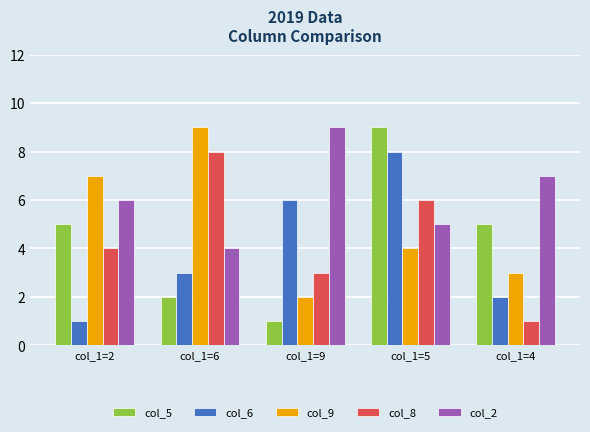

Reading left to right, what are all the values shown in this chart?

col_5: 5	2	1	9	5
col_6: 1	3	6	8	2
col_9: 7	9	2	4	3
col_8: 4	8	3	6	1
col_2: 6	4	9	5	7